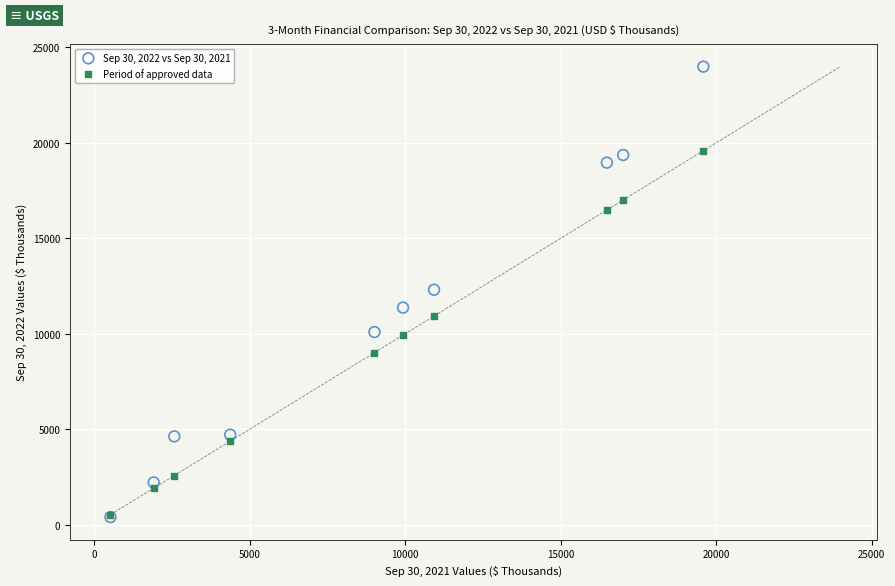

Which series contains the highest Y value?

Sep 30, 2022 vs Sep 30, 2021